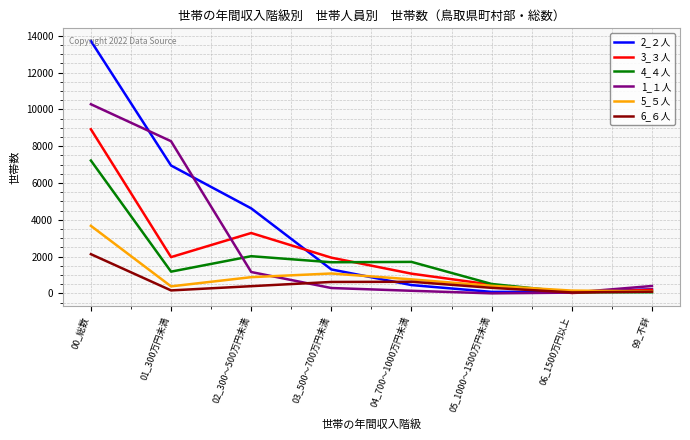

Which category has the highest value across all series?

00_総数